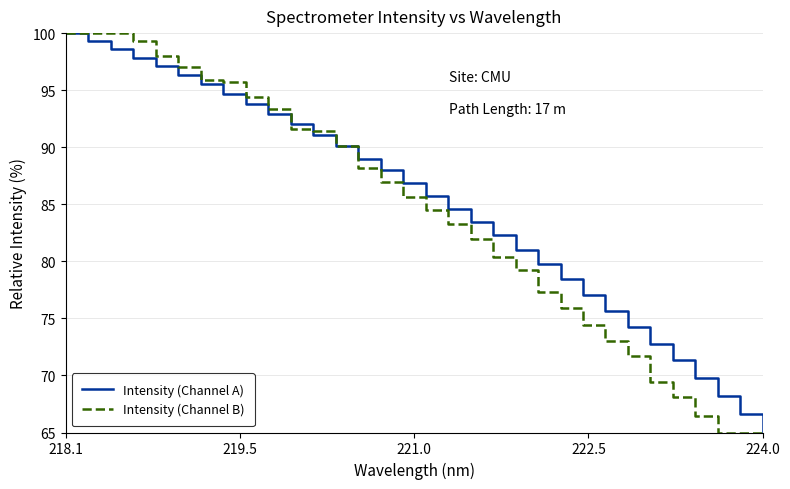

Rank the series by their average value, from lowest to highest.

Intensity (Channel B), Intensity (Channel A)